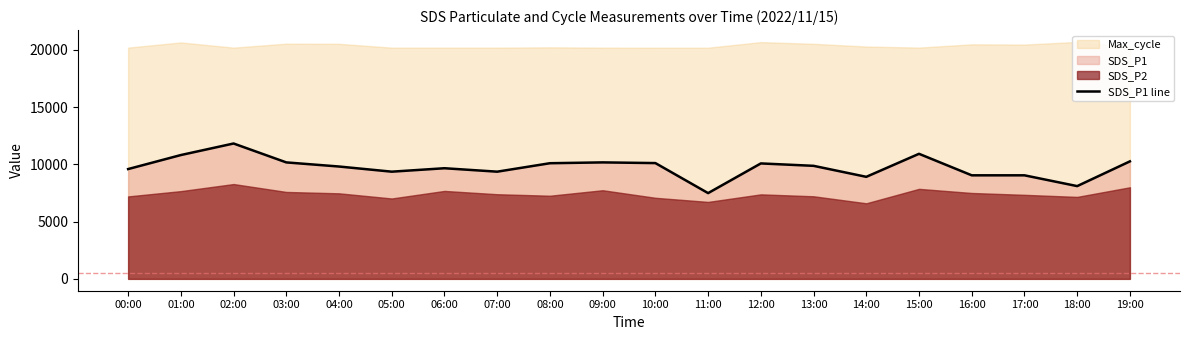

Which has a higher value, 03:00 or 16:00?

03:00